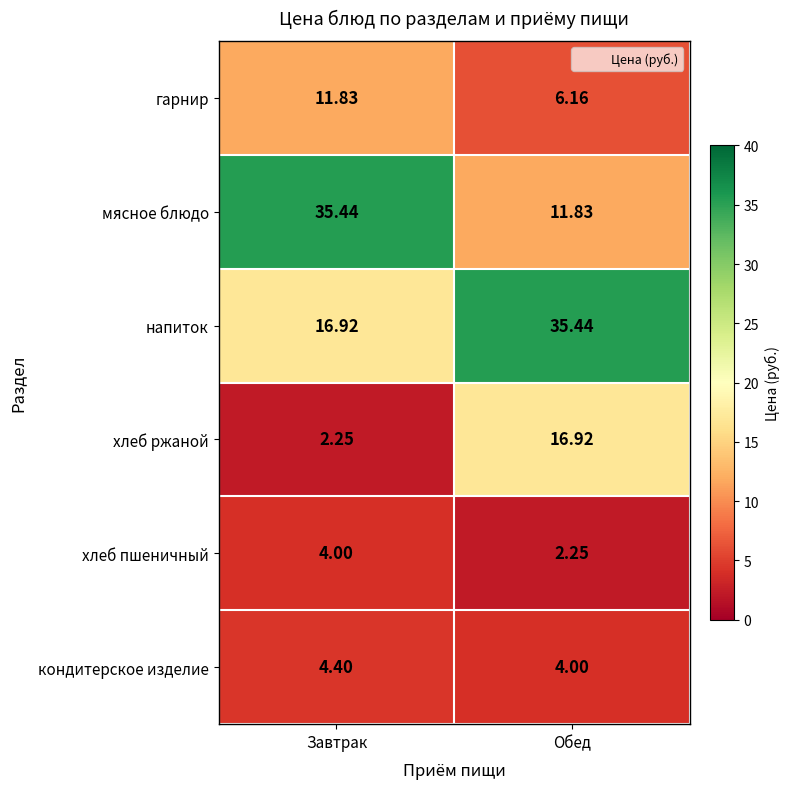

Which series changed the most between Завтрак and Обед?

мясное блюдо